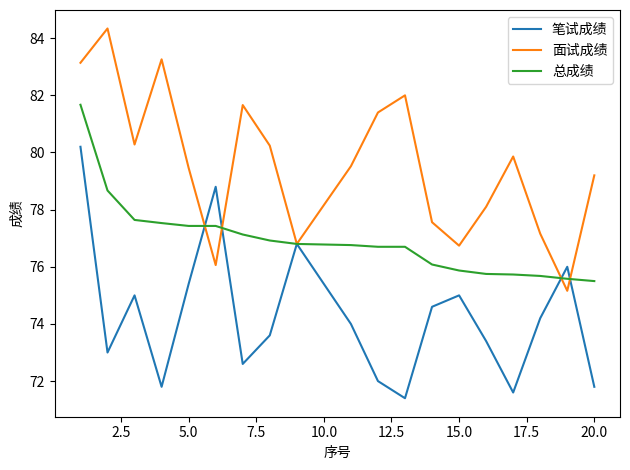

True or false: 笔试成绩 and 总成绩 intersect in this chart.

True